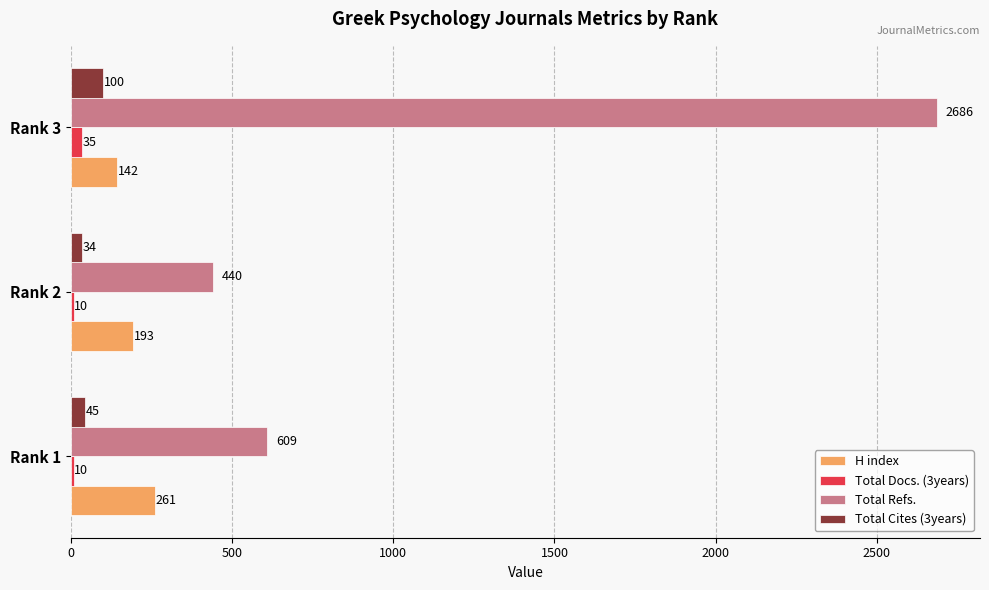

What is the difference between the highest and lowest values at Rank 1?

599